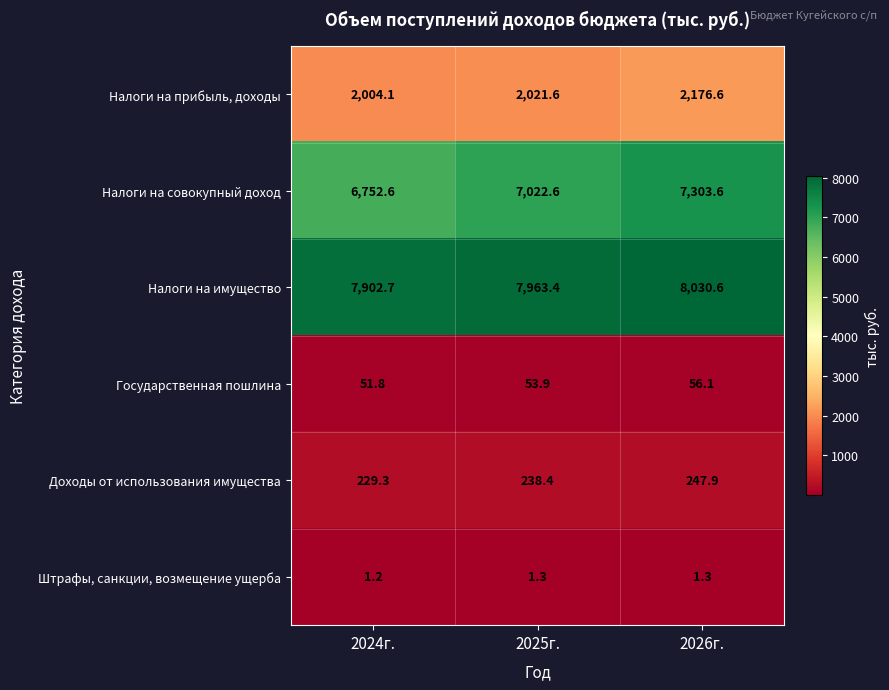

Reading left to right, extract all data points from this chart.

Налоги на прибыль, доходы: 2024г.=2004.1	2025г.=2021.6	2026г.=2176.6
Налоги на совокупный доход: 2024г.=6752.6	2025г.=7022.6	2026г.=7303.6
Налоги на имущество: 2024г.=7902.7	2025г.=7963.4	2026г.=8030.6
Государственная пошлина: 2024г.=51.8	2025г.=53.9	2026г.=56.1
Доходы от использования имущества: 2024г.=229.3	2025г.=238.4	2026г.=247.9
Штрафы, санкции, возмещение ущерба: 2024г.=1.2	2025г.=1.3	2026г.=1.3